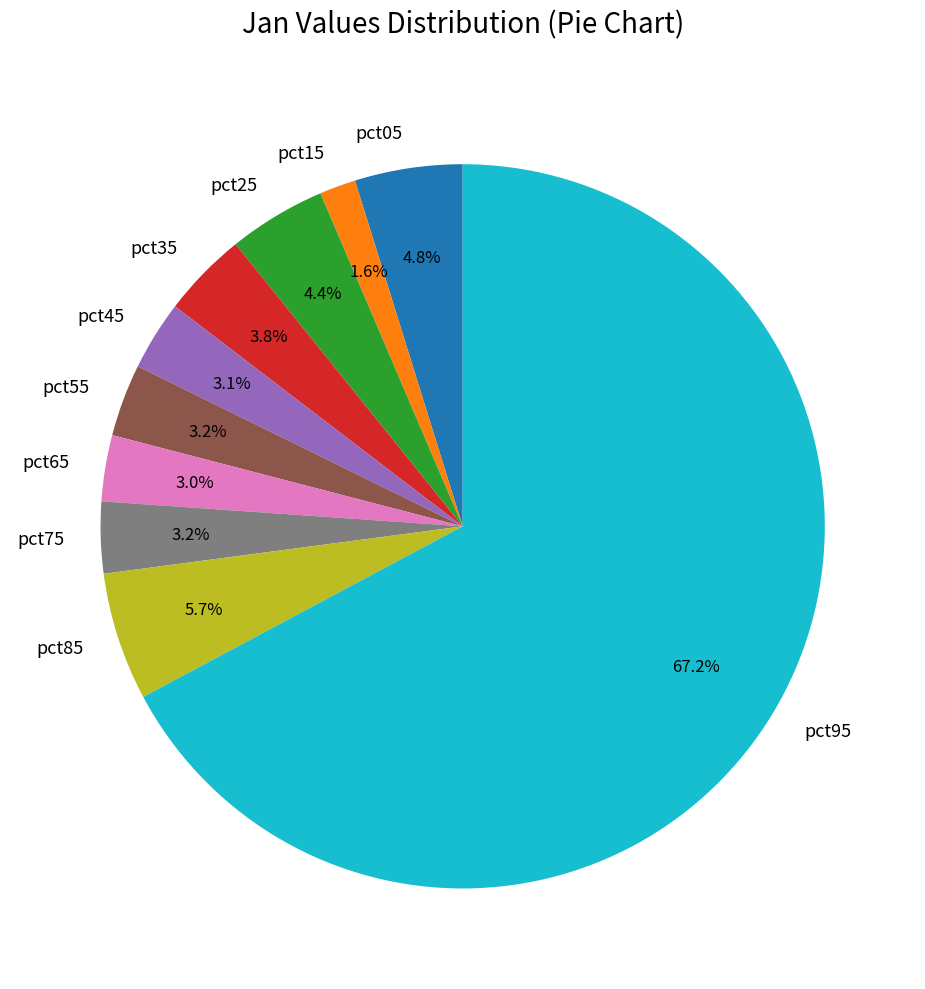

The pct45 slice represents 3% of the pie. True or false?

True